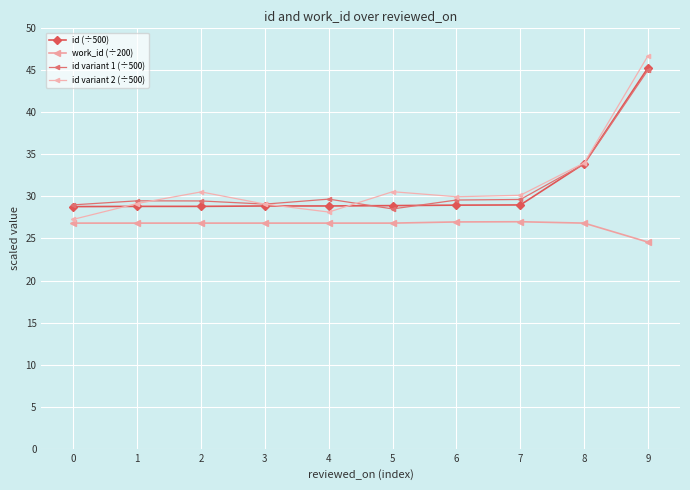

What is the difference between the second highest and second lowest values in the id (÷500) series?

5.1